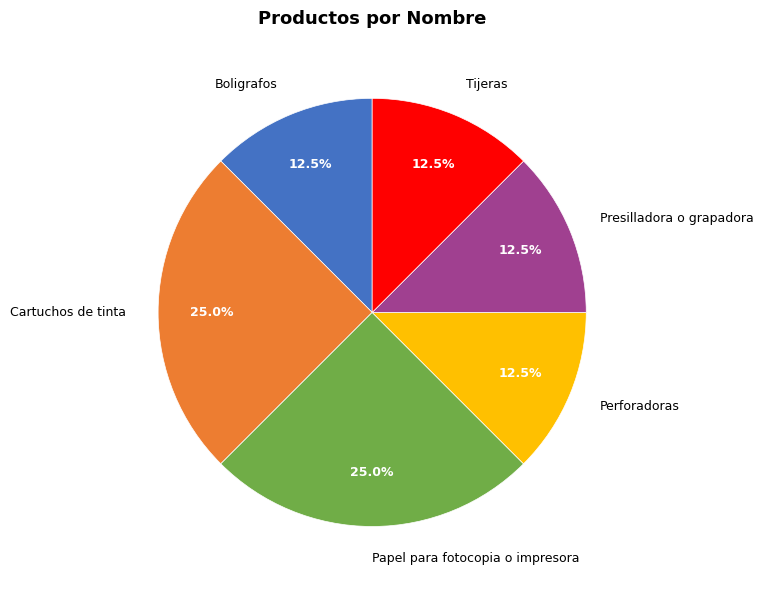

Is there any slice that represents more than half of the pie?

No